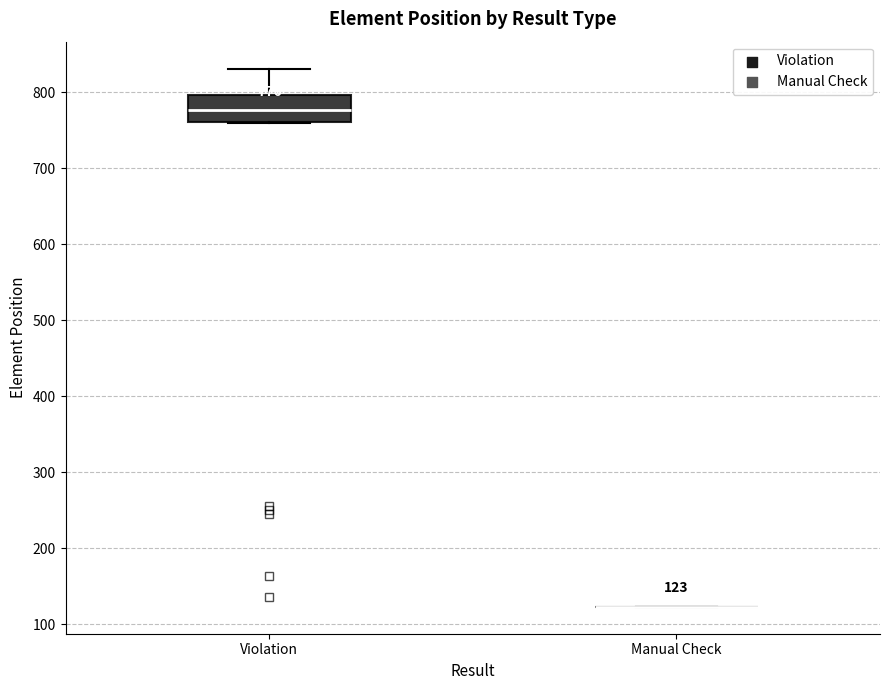

Comparing the boxes themselves (not the whiskers), which one is the tallest?

Violation